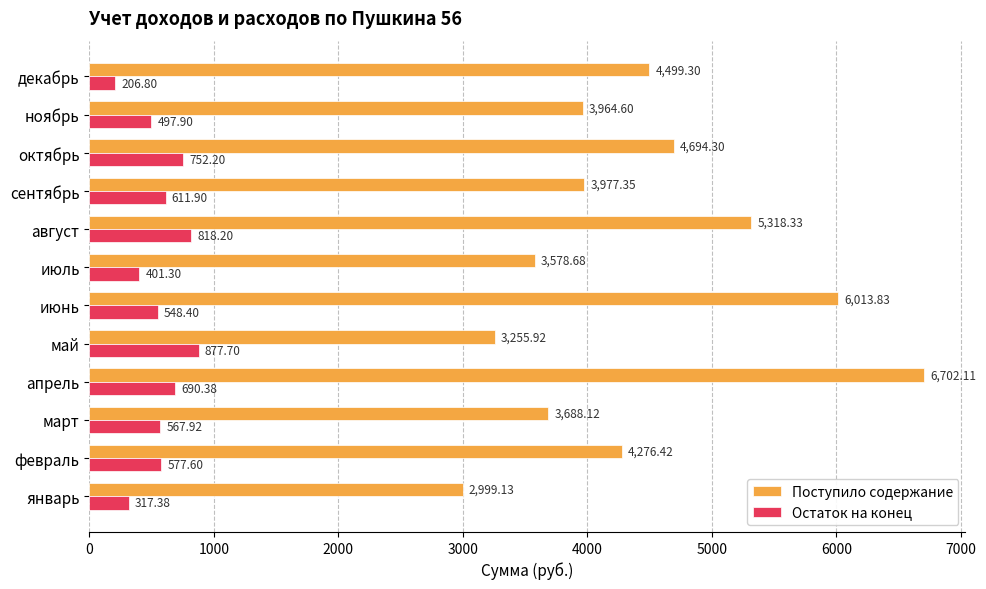

Which series has the widest spread of values?

Поступило содержание